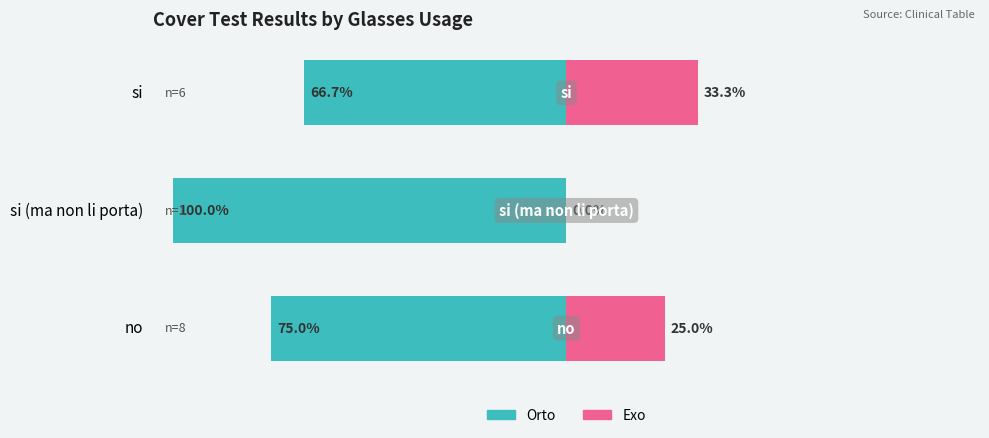

True or false: Orto (cover test) has a value of -131.2 at si (ma non li porta).

False